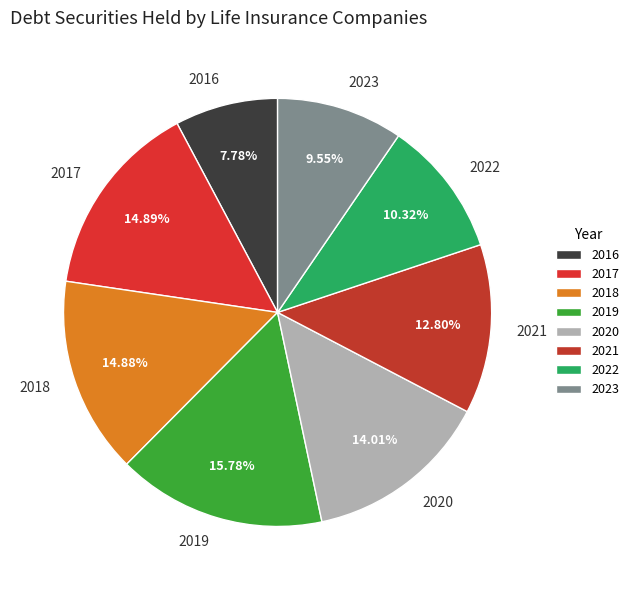

Do 2018 and 2020 together represent more than half of the pie?

No